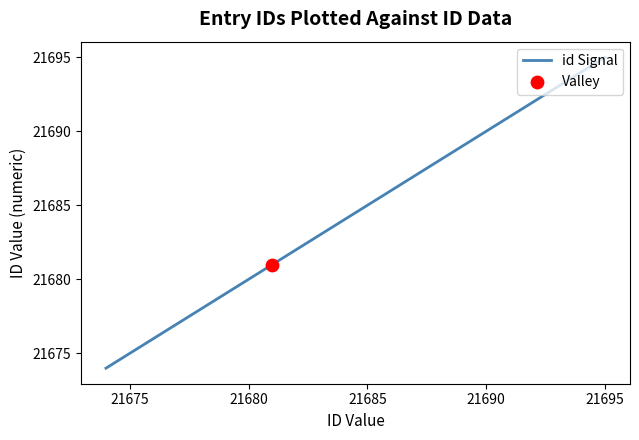

What is the difference between the maximum and minimum values?

21